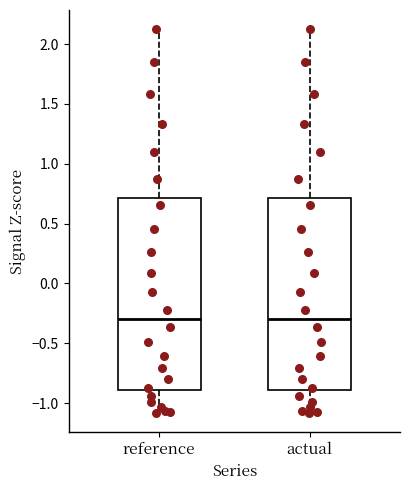

Where does the median line of the box for actual sit on the y-axis? The values are not printed on the chart, so give them approximately, as read against the axis.

-0.3